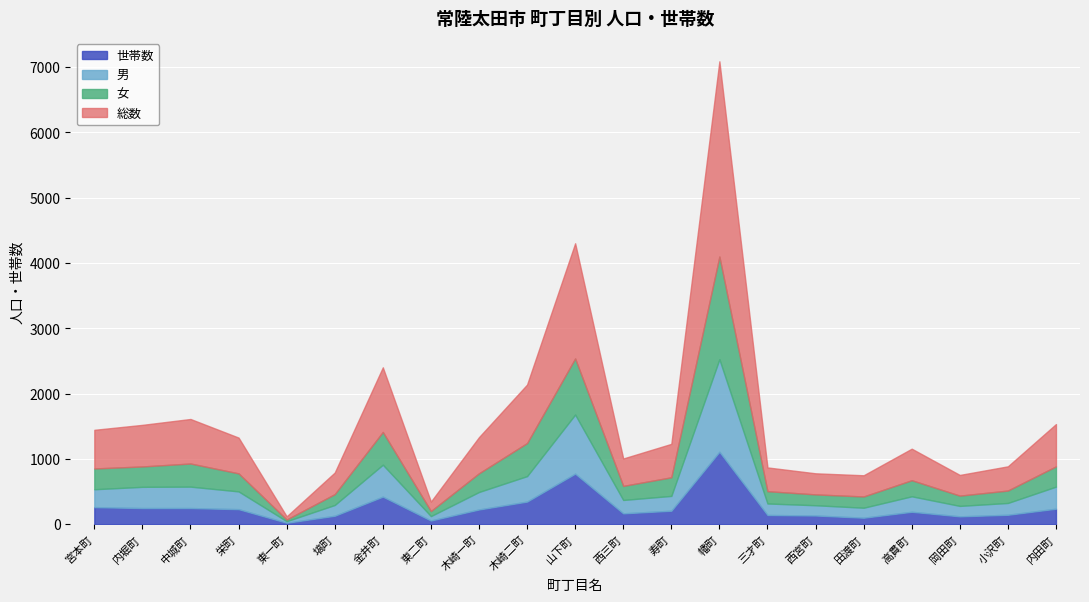

Reading right to left, list all the values displayed in this chart.

男: 338	181	160	237	153	157	176	1418	227	205	905	390	268	68	489	165	24	272	328	325	274
女: 310	190	157	246	172	166	188	1572	285	215	859	506	286	77	501	166	25	276	354	312	318
総数: 648	371	317	483	325	323	364	2990	512	420	1764	896	554	145	990	331	49	548	682	637	592
世帯数: 237	144	120	190	99	133	141	1109	206	166	774	346	225	56	422	129	22	230	247	247	261